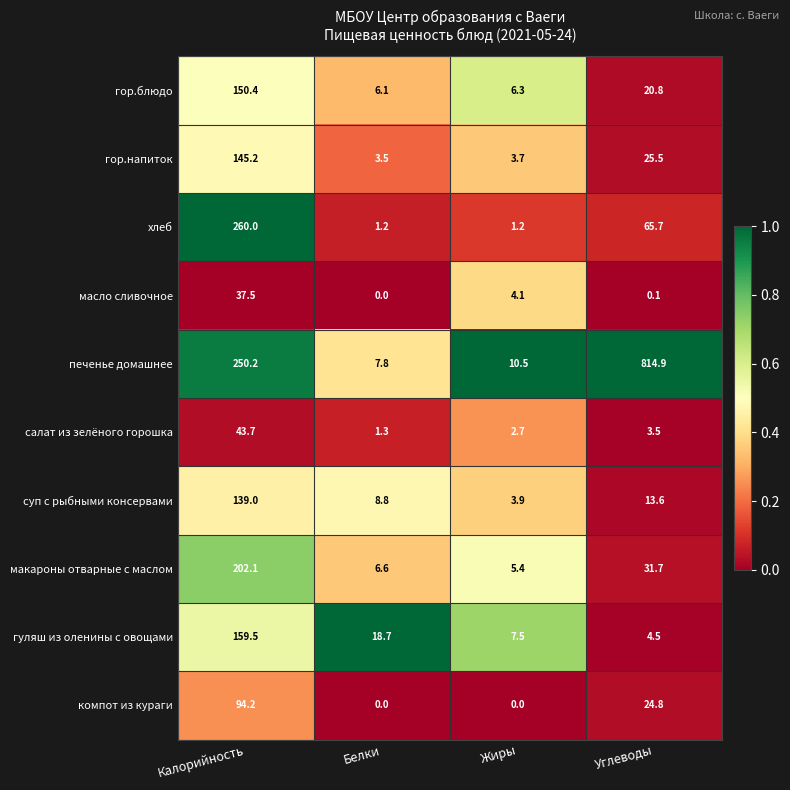

At which category is the sum across all series the highest?

Калорийность